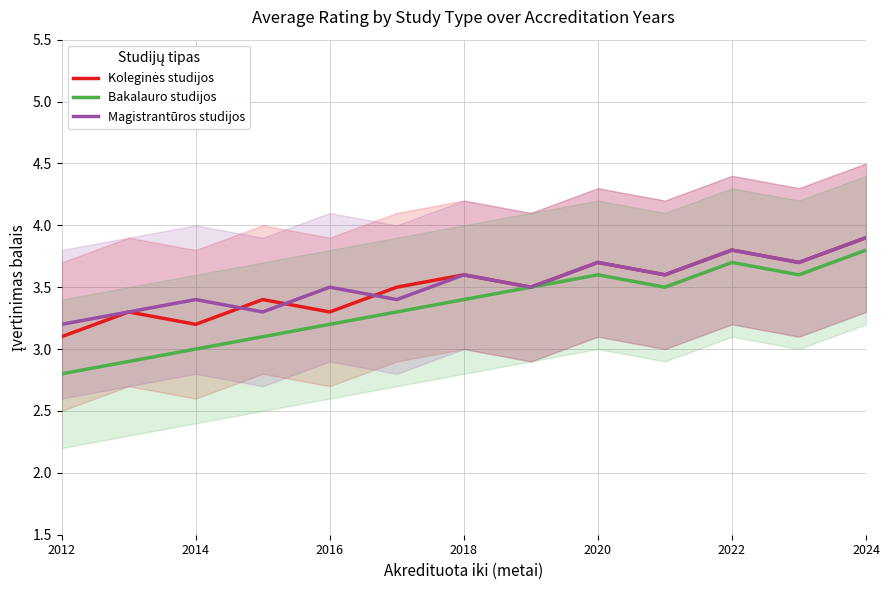

True or false: Bakalauro studijos has a value of 2.8 at 2012.

True